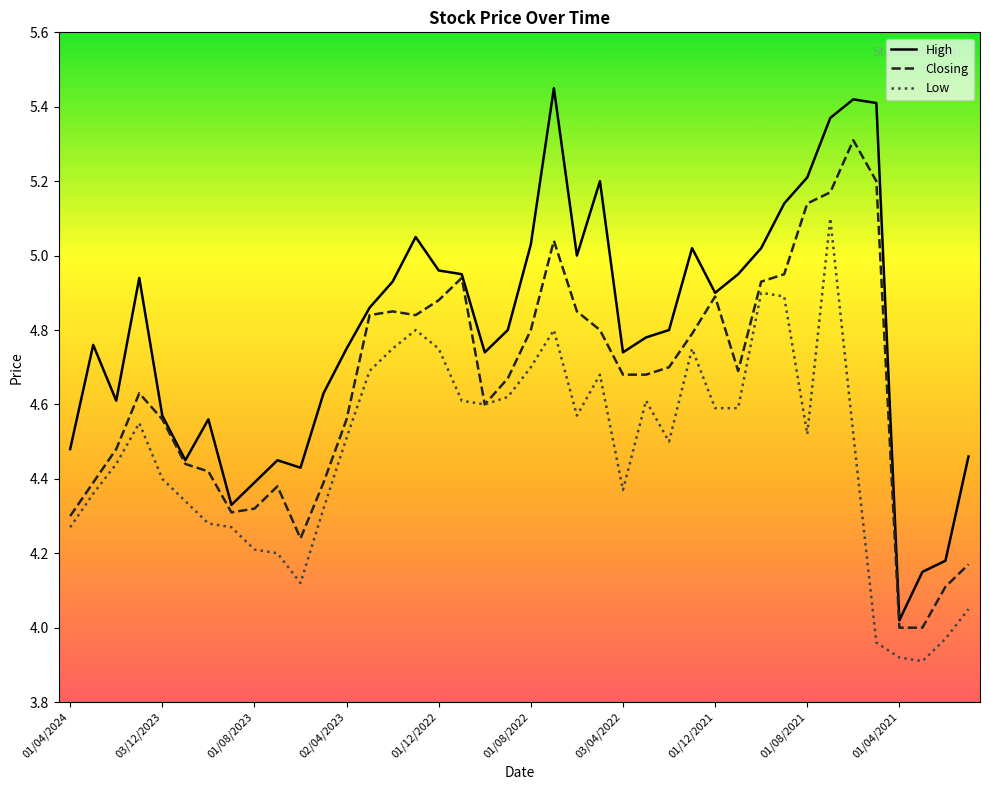

How many values in the Low series are below 4?

4